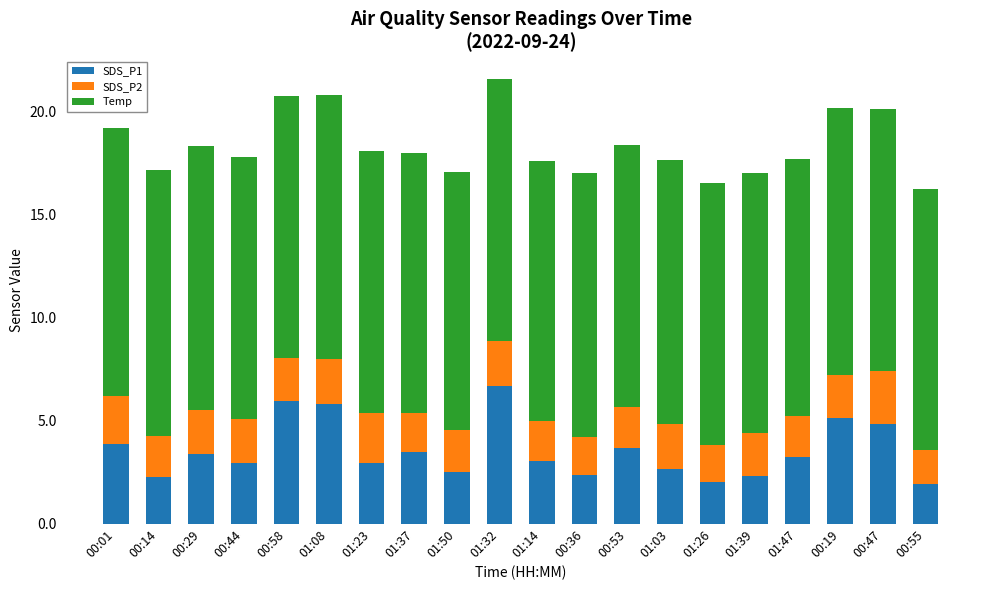

What is the maximum value for SDS_P1?

6.7